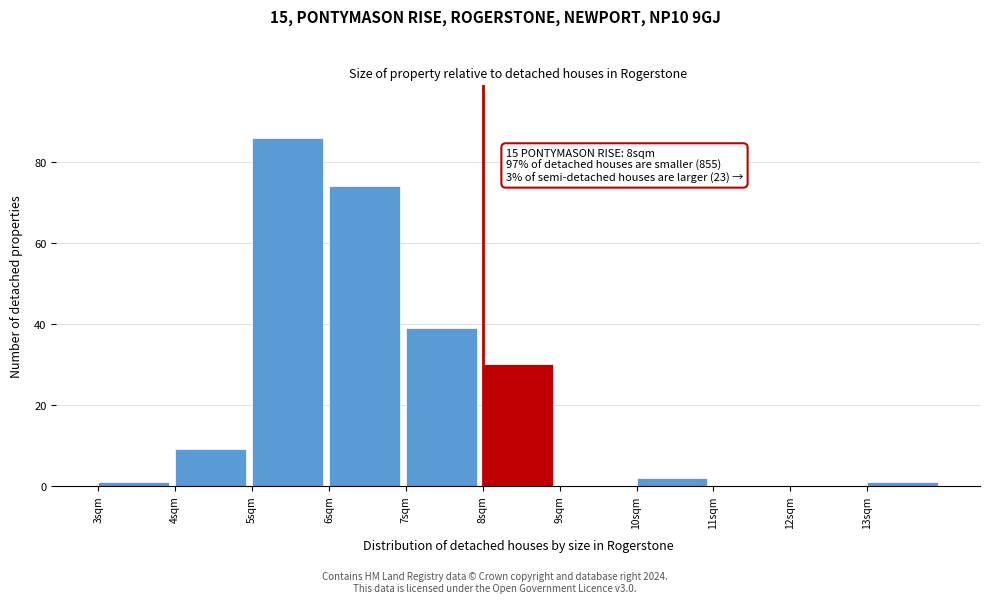

Over which range of the x-axis is the bar tallest?

5 to 6